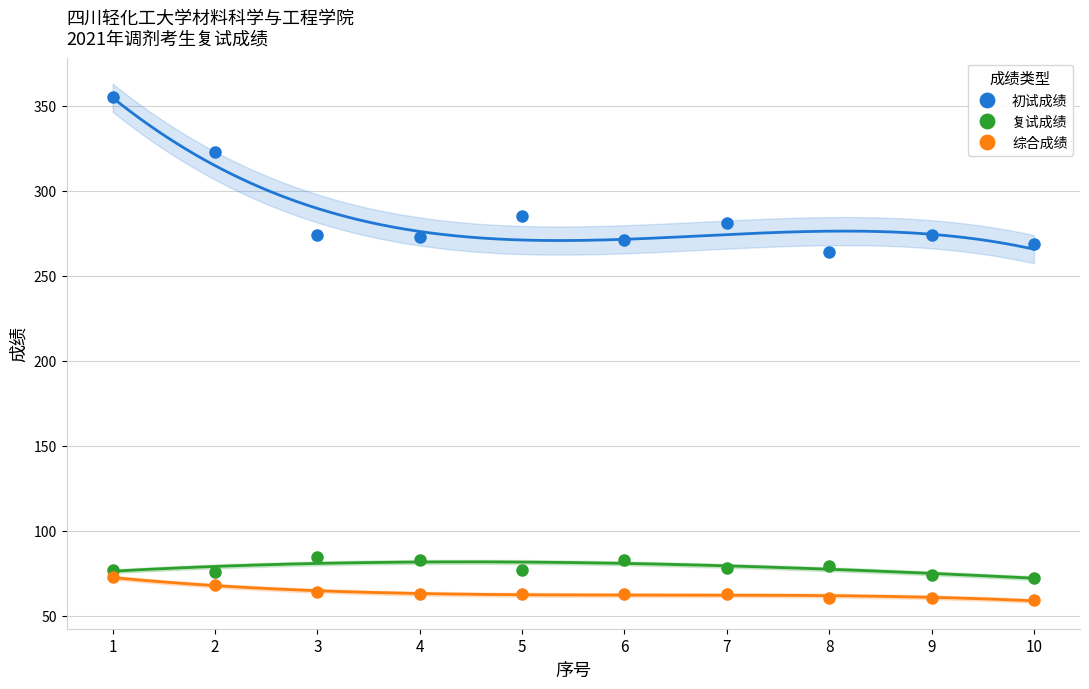

In 初试成绩, how many points are higher than both neighbors (excluding endpoints)?

3